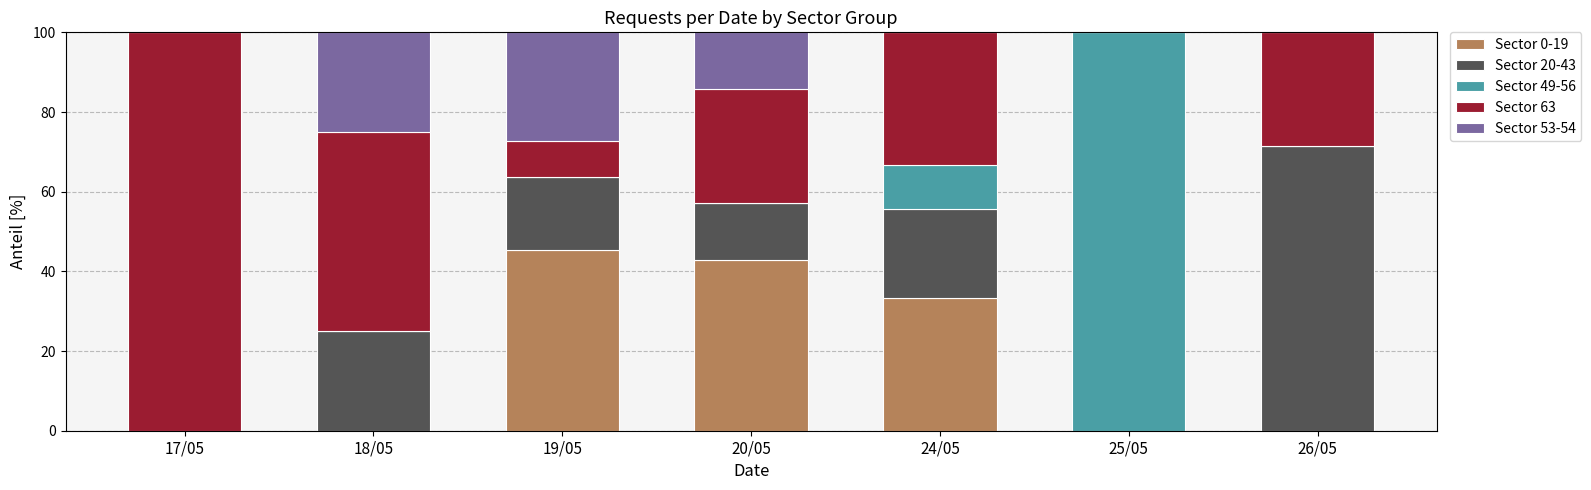

At which label does Sector 0-19 reach its peak?

19/05